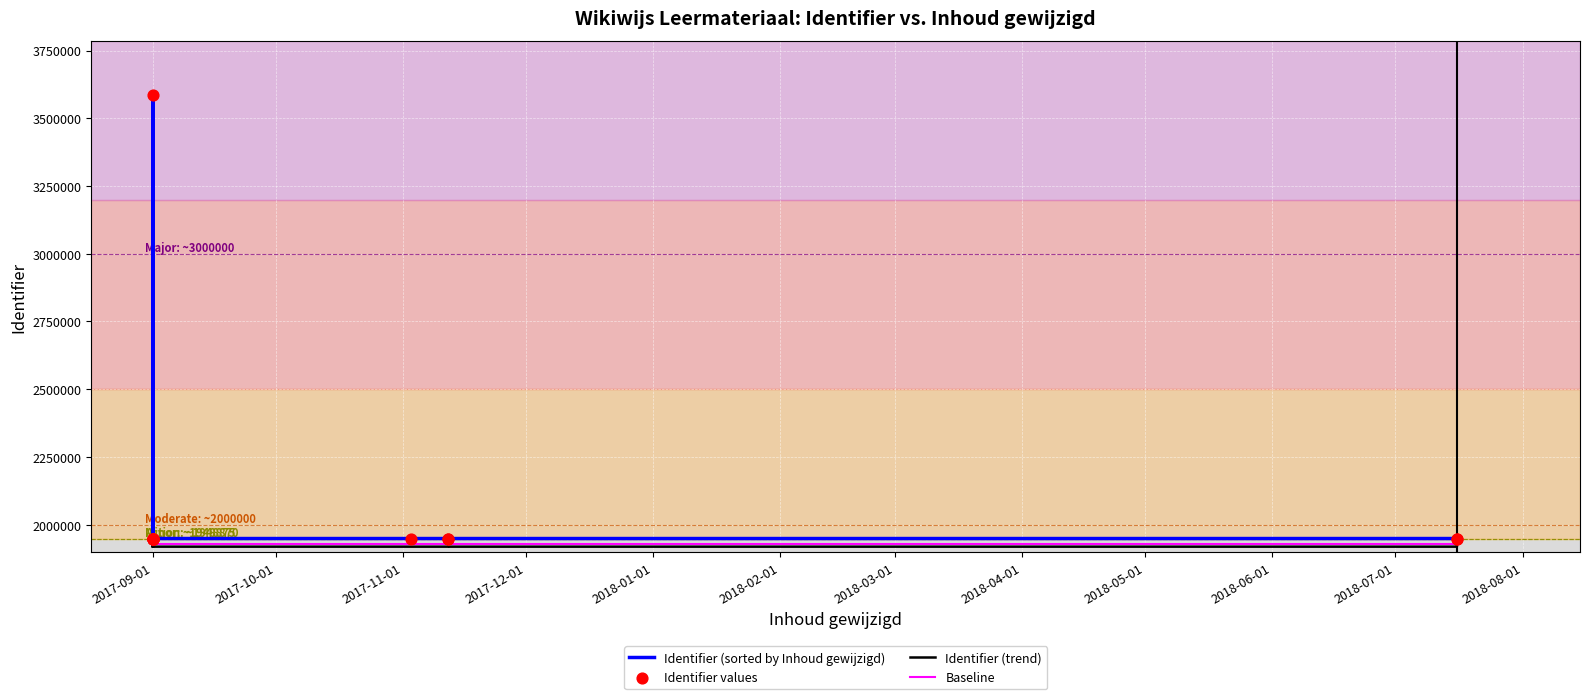

At how many categories does at least one series exceed 3499214?

1